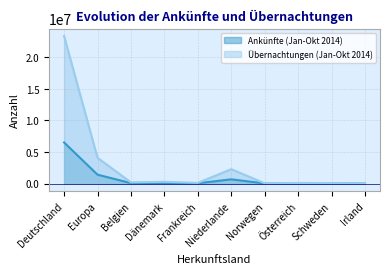

What position from the right is Norwegen?

4